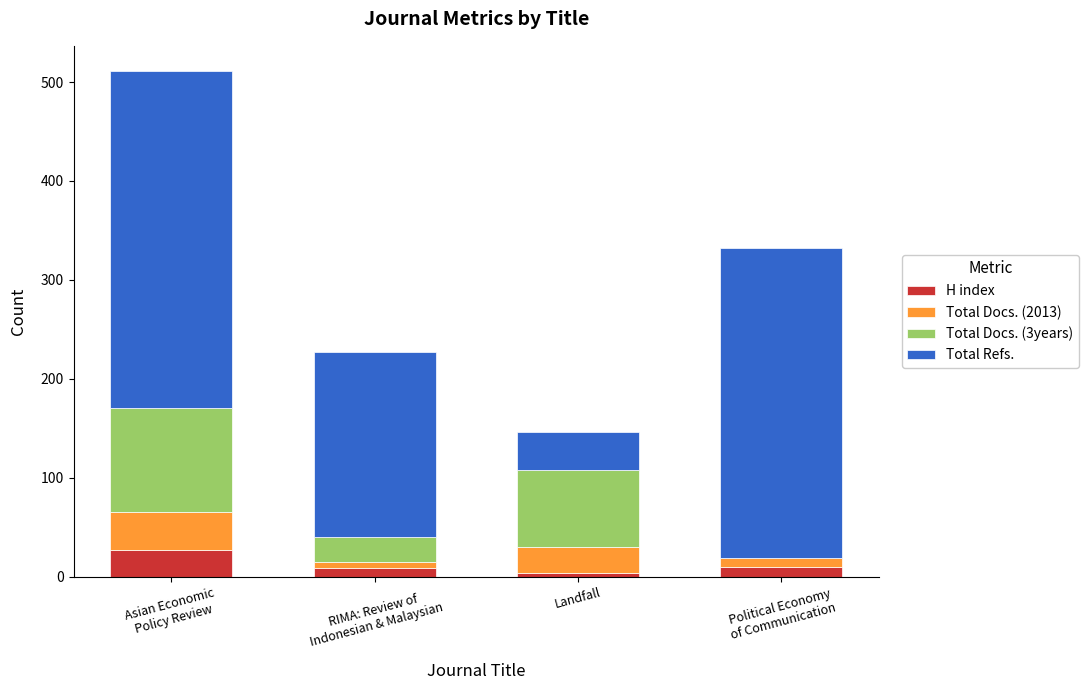

What is the sum of all H index values?

50